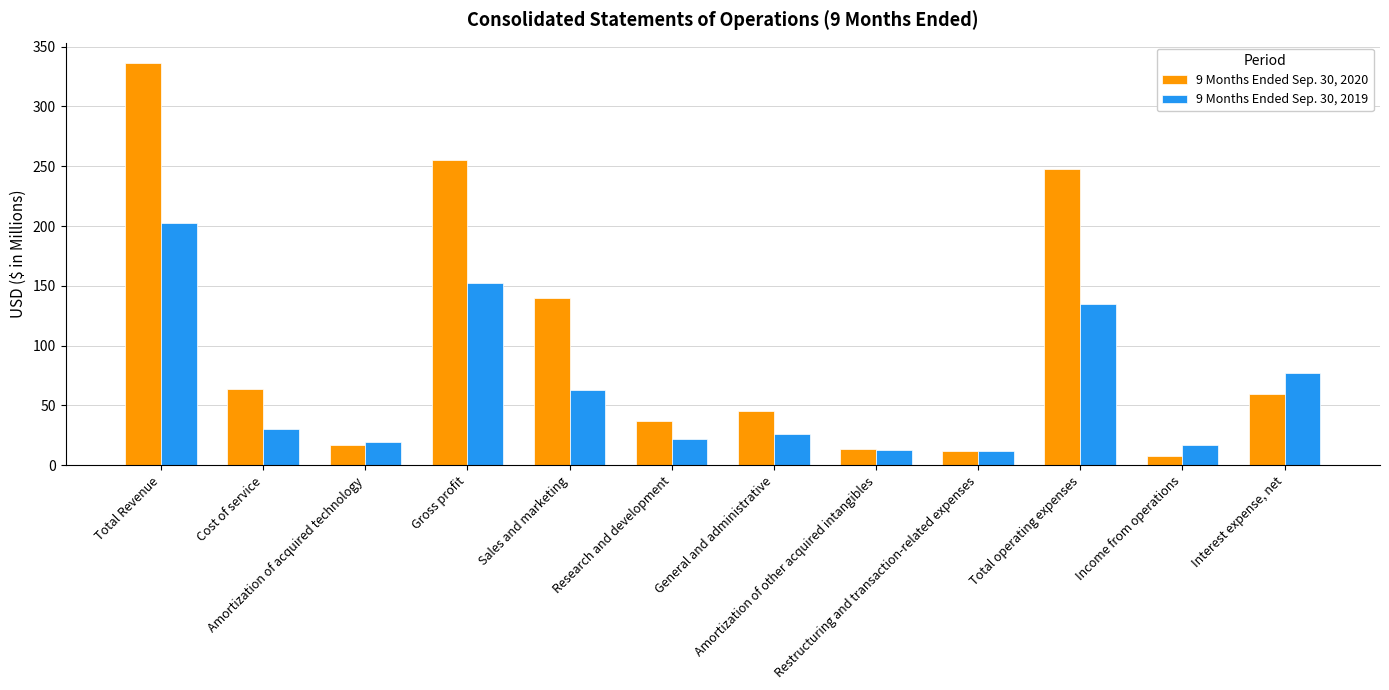

How many values in the 9 Months Ended Sep. 30, 2020 series exceed 59?

6